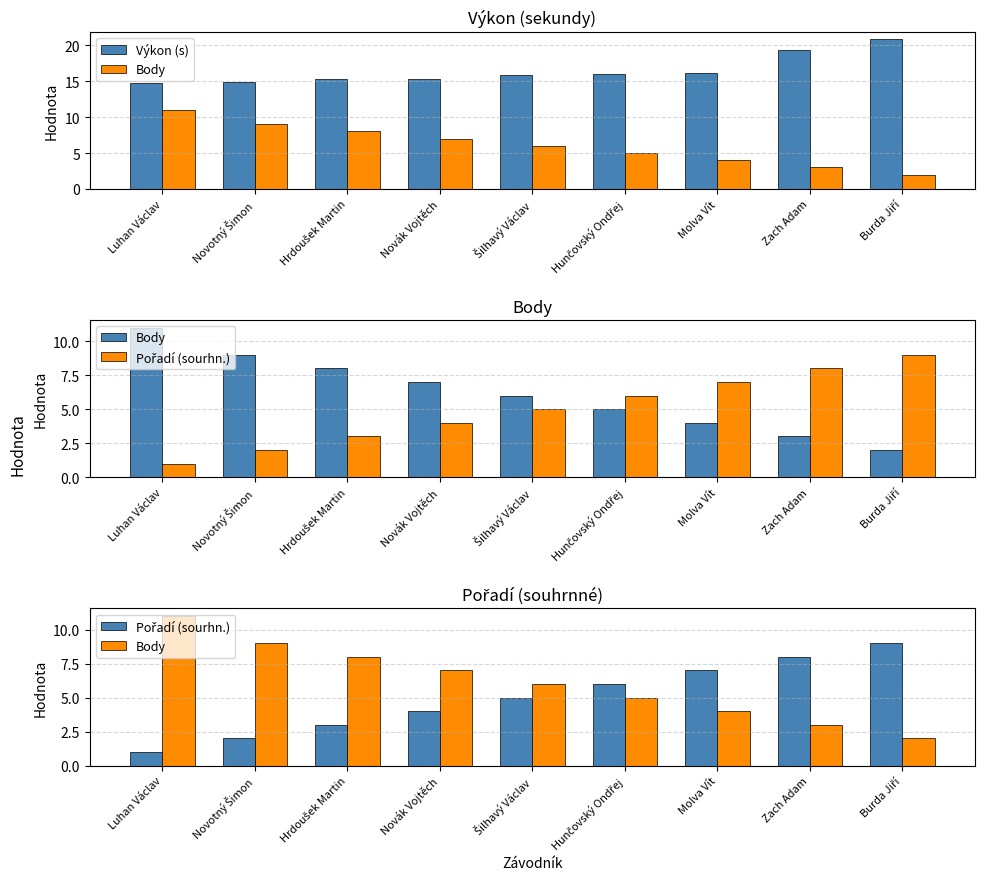

Which series has the largest range (max minus min)?

Body